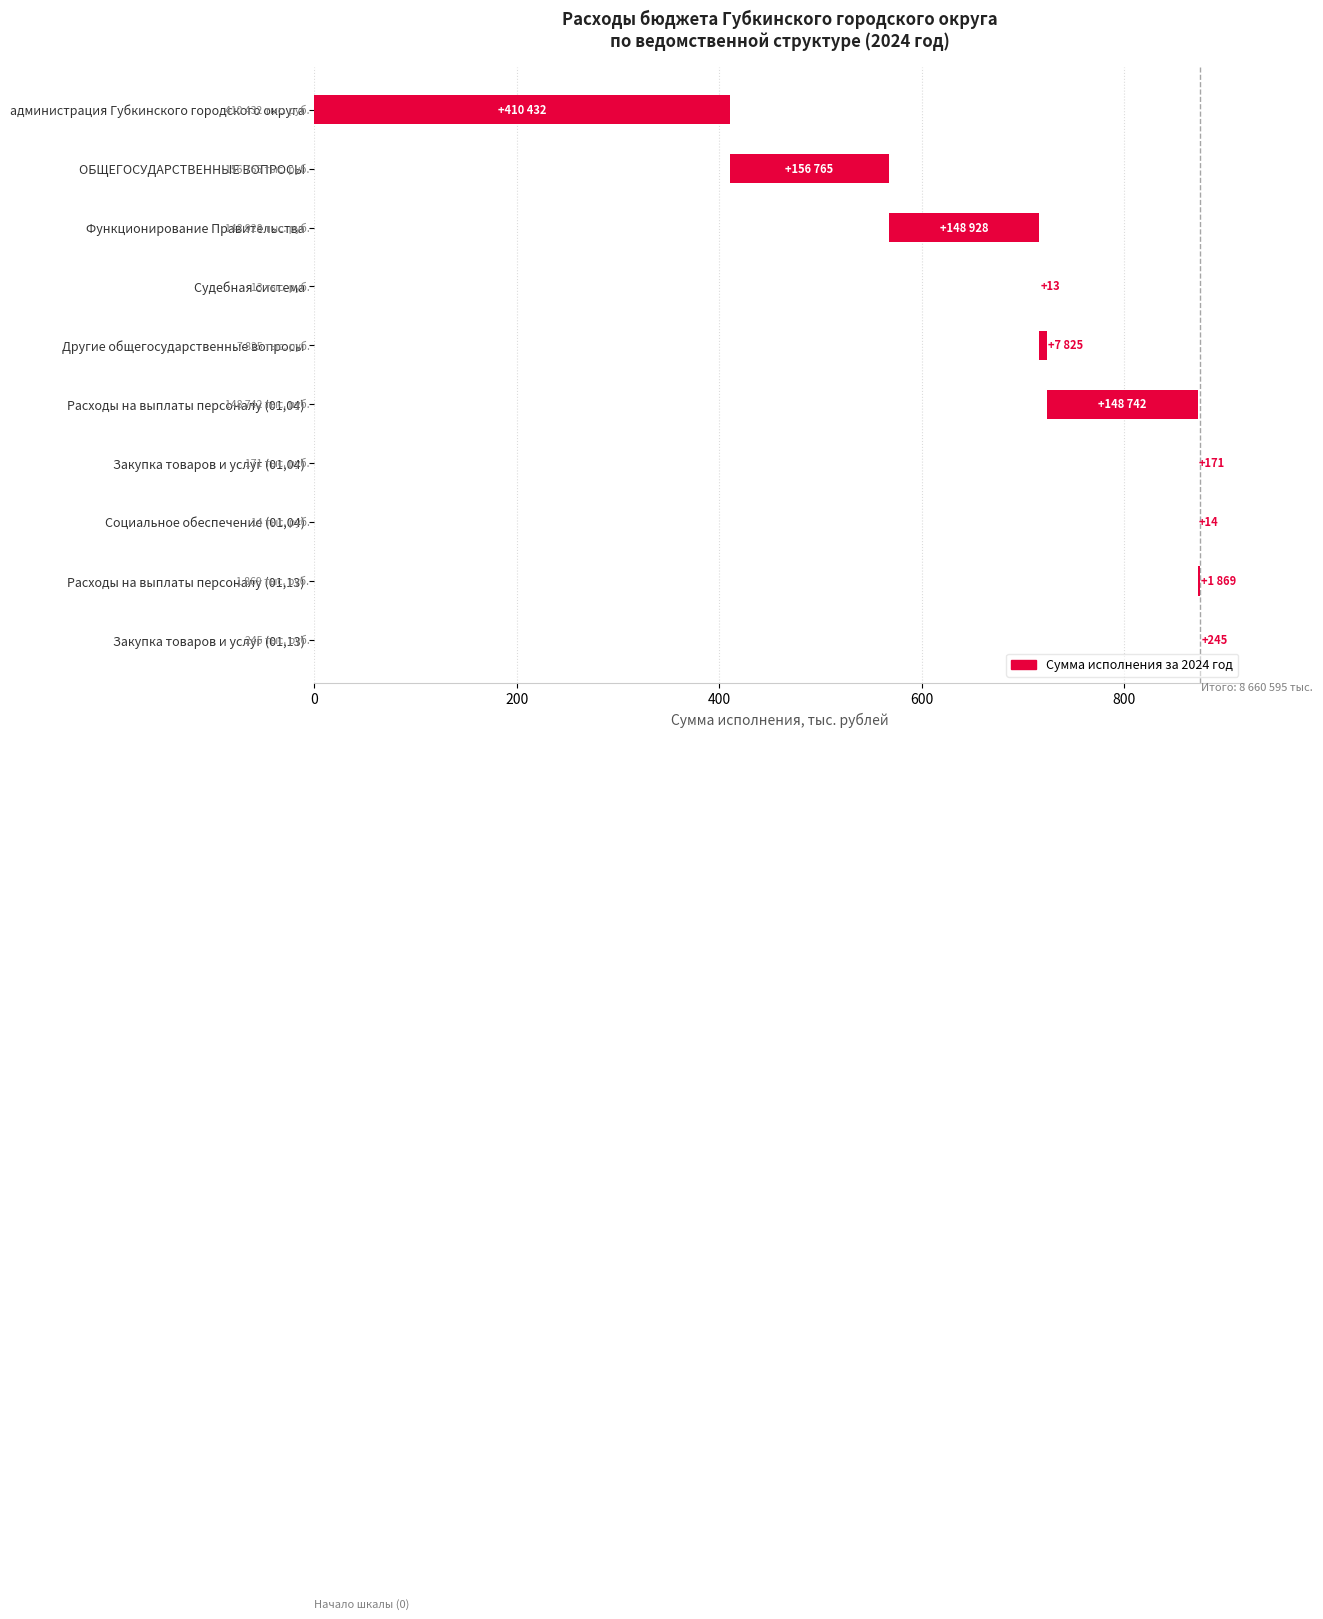

Does the chart contain stacked bars?

No